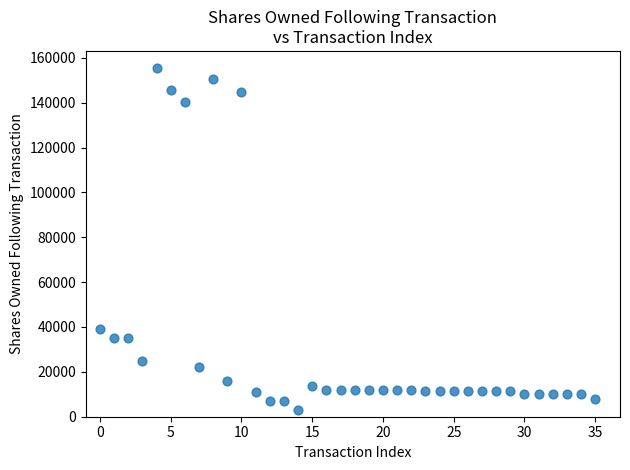

What is the range of Y values (max minus min)?

152453